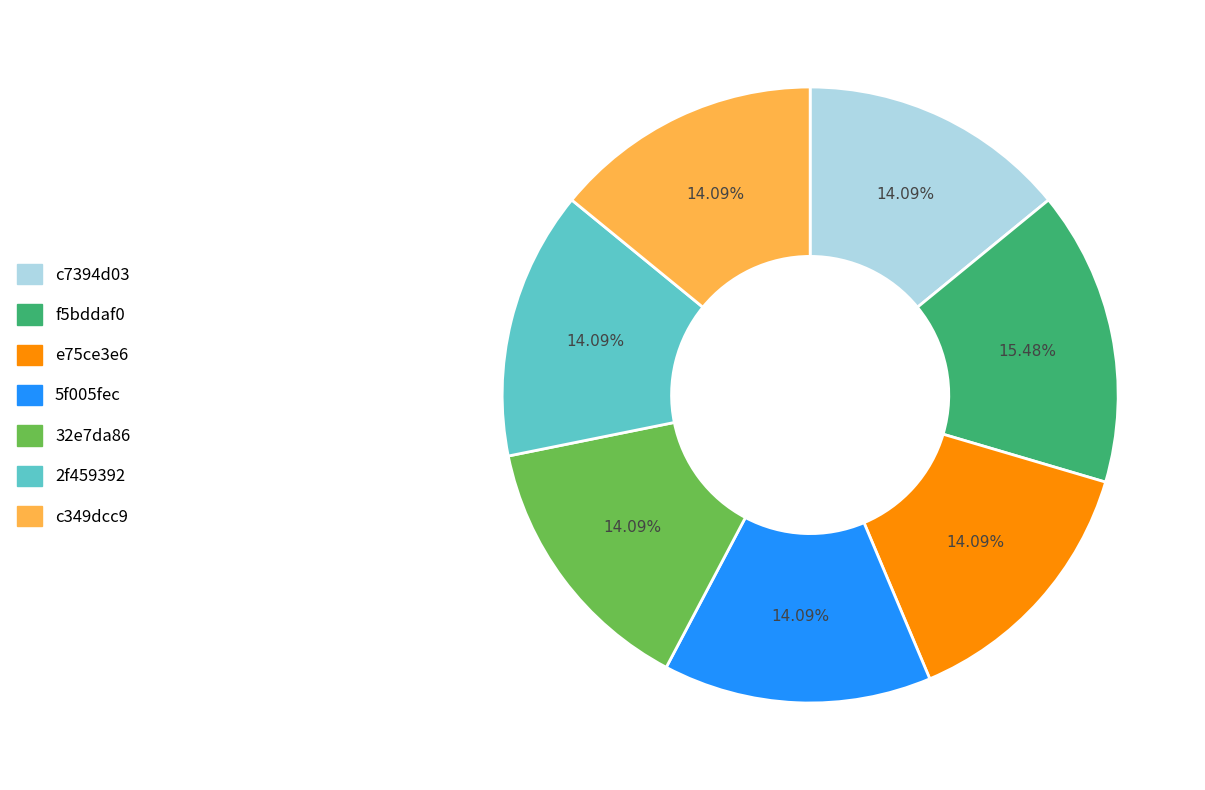

How many segments does this pie chart have?

7